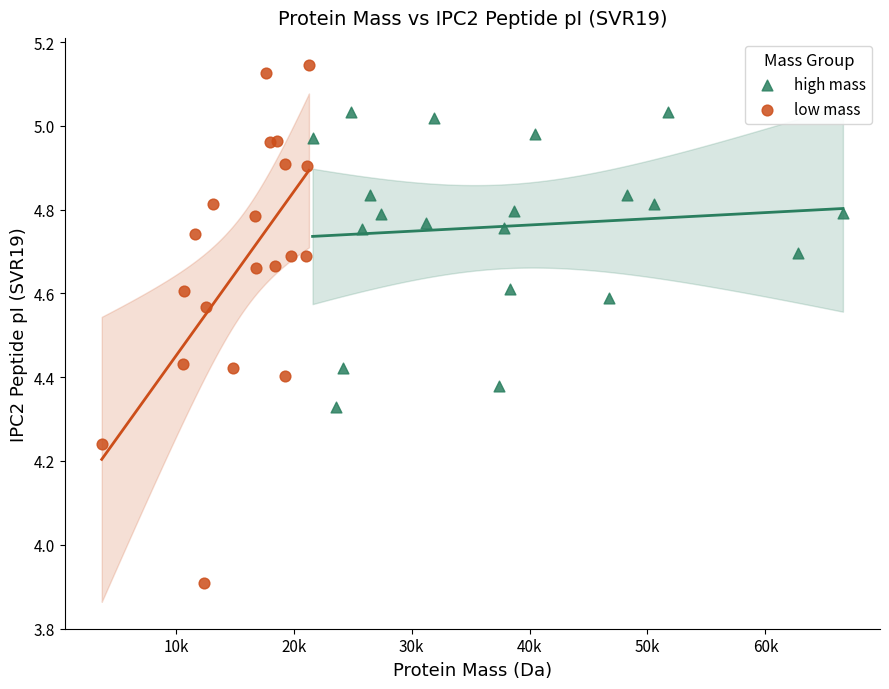

Which series contains the highest Y value?

low mass